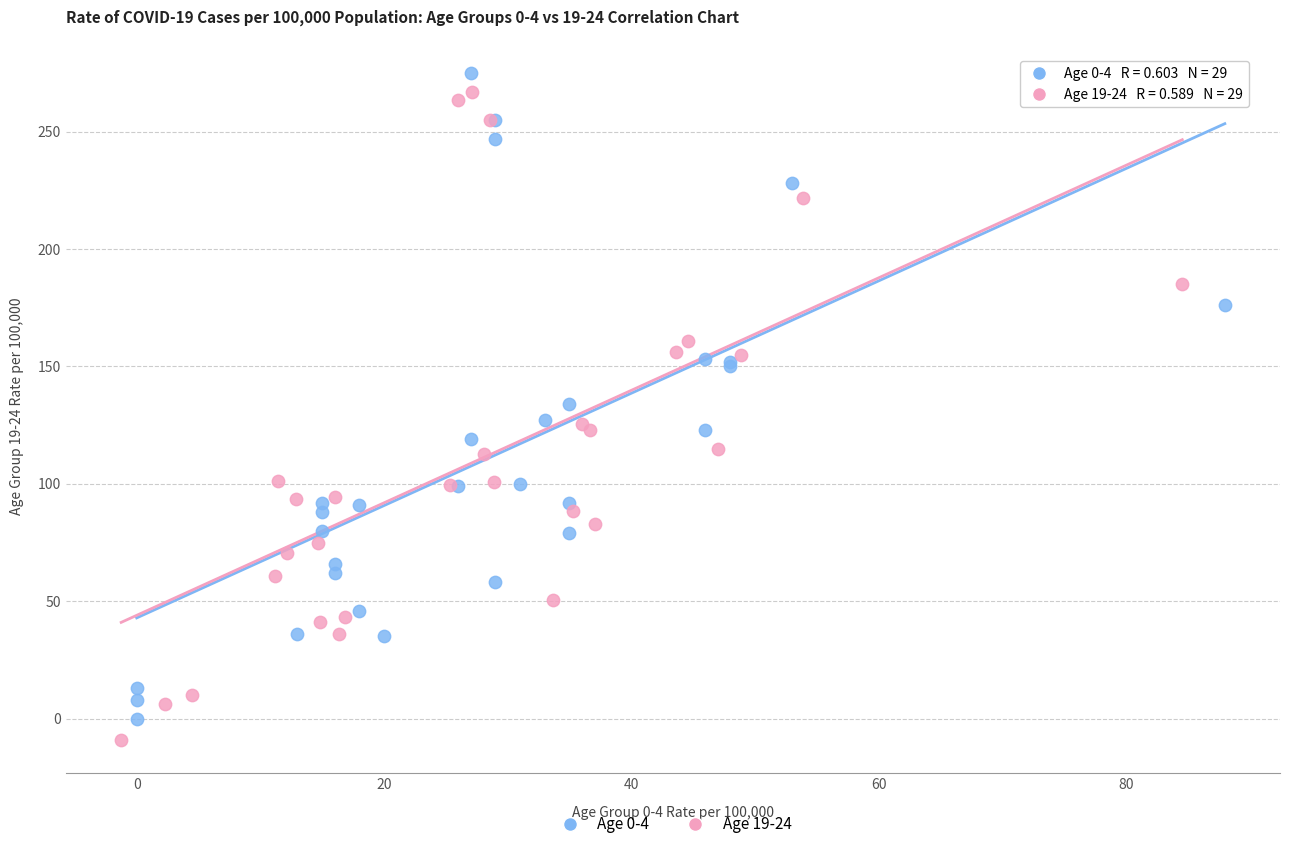

Which series reaches the maximum Y coordinate?

Age 0-4